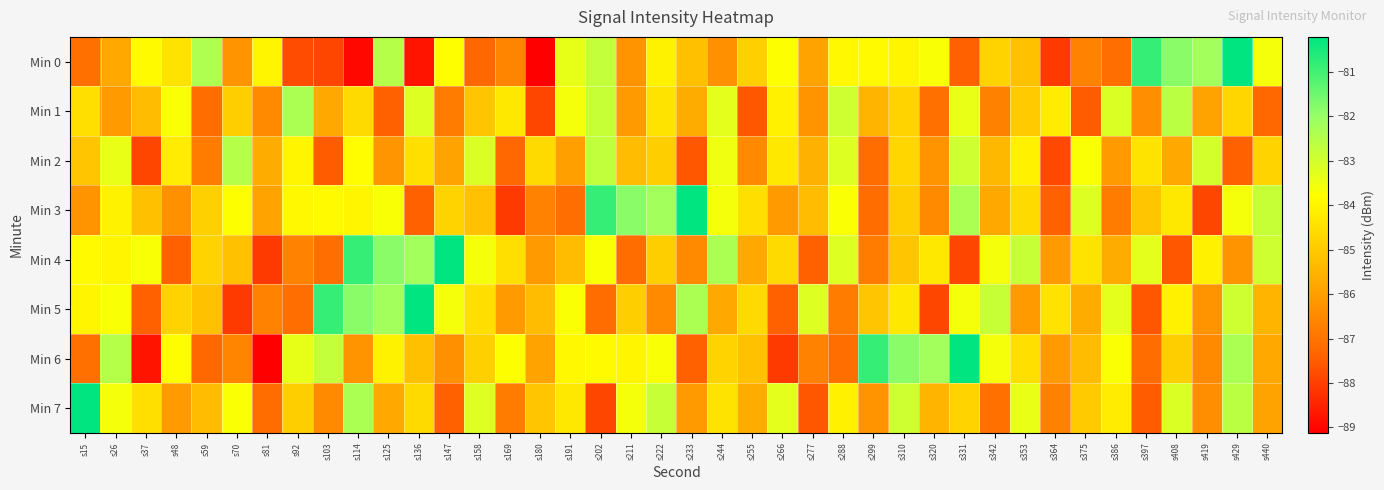

At which category is the sum across all series the highest?

s429